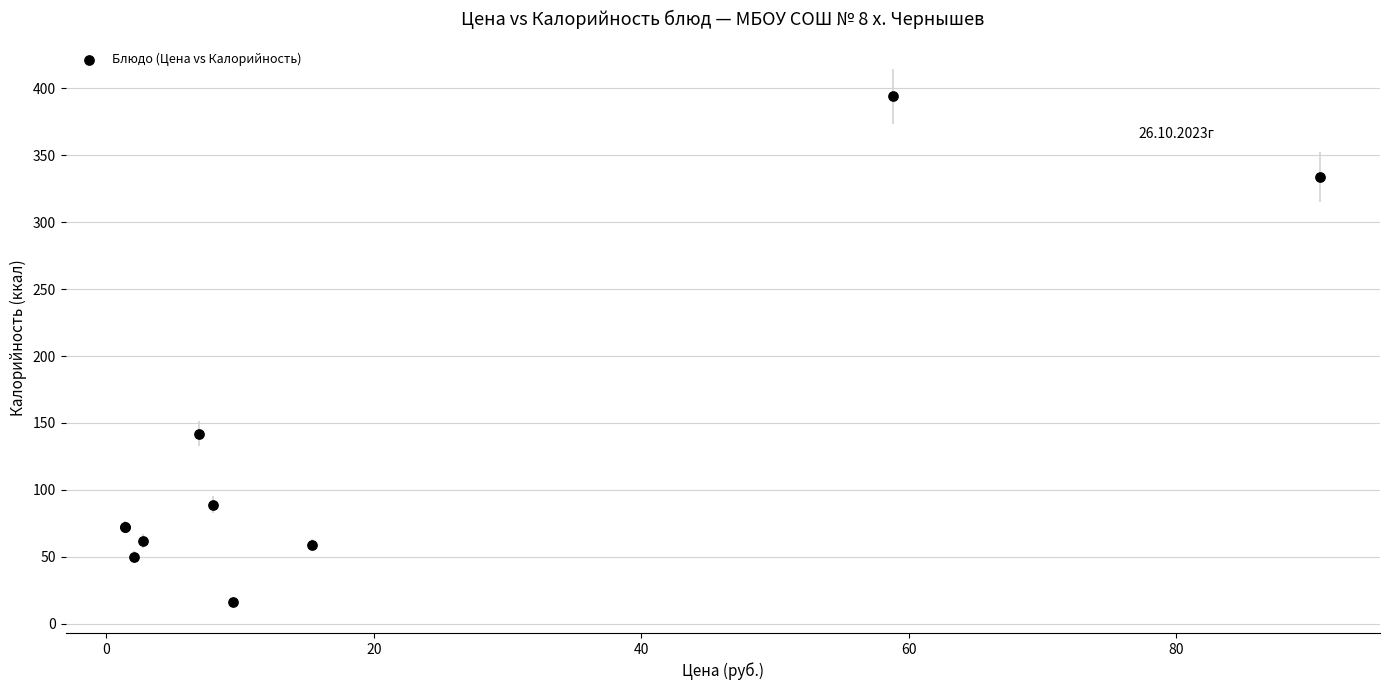

What Y value in the scatter plot is closest to 205?

142.0